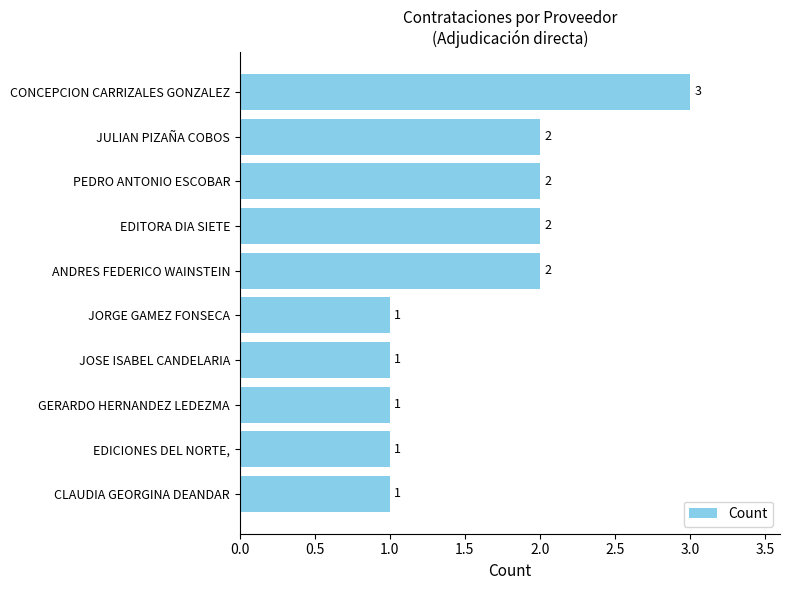

What is the value of the 2nd bar from the top?

2